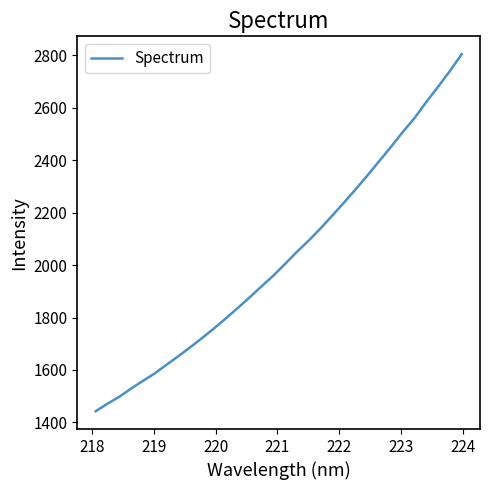

What is the minimum value shown in the chart?

1443.0